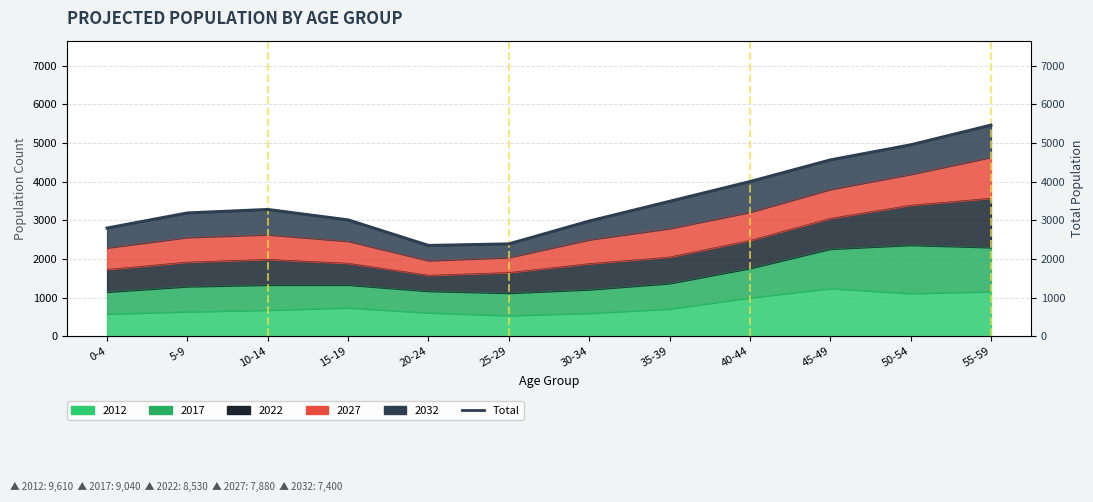

True or false: the data shows 3010 at 15-19.

True